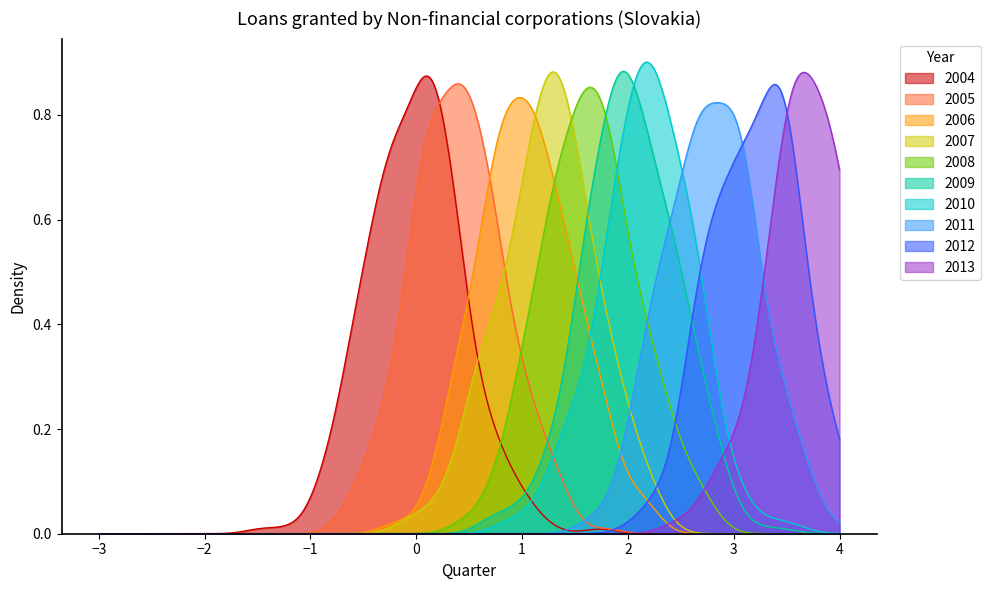

Where is the first local minimum?

2008-Q1